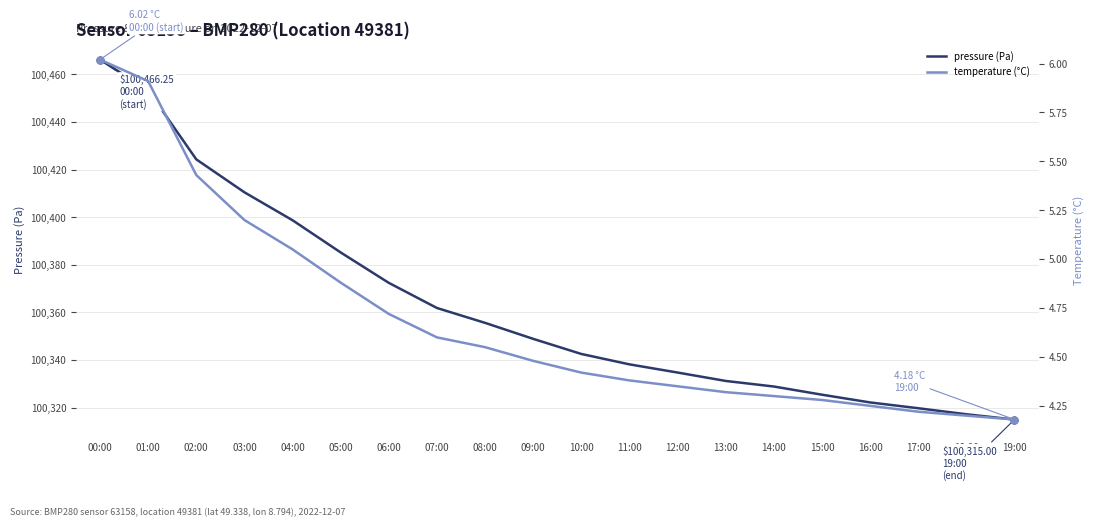

Is the value of pressure (Pa) at 10:00 greater than the value of temperature (°C) at 07:00?

Yes